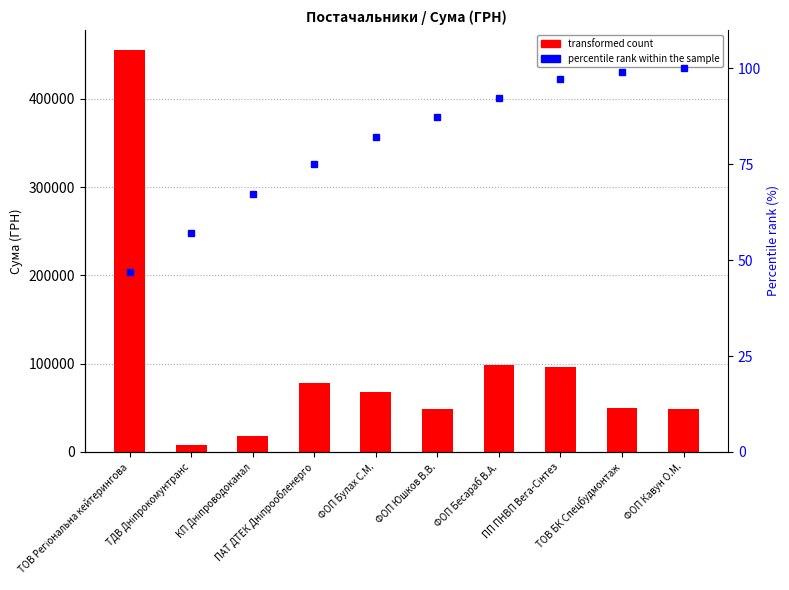

What is the label of the 10th bar from the left?

ФОП Кавун О.М.